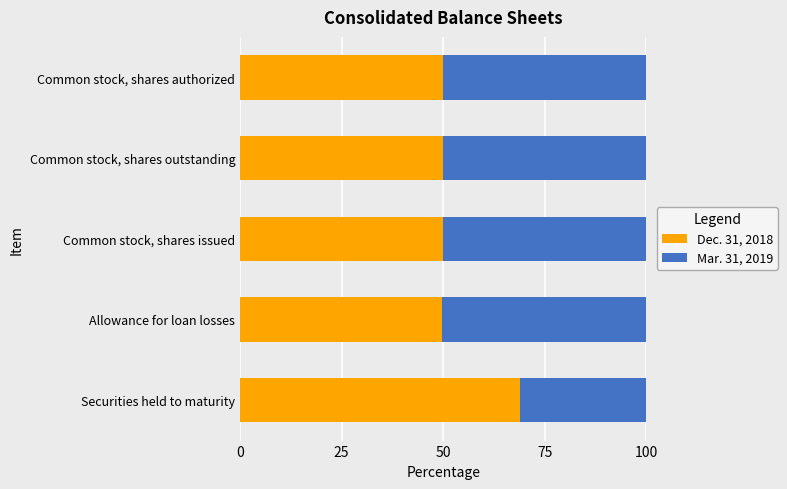

What are all the series names shown in the legend?

Dec. 31, 2018, Mar. 31, 2019